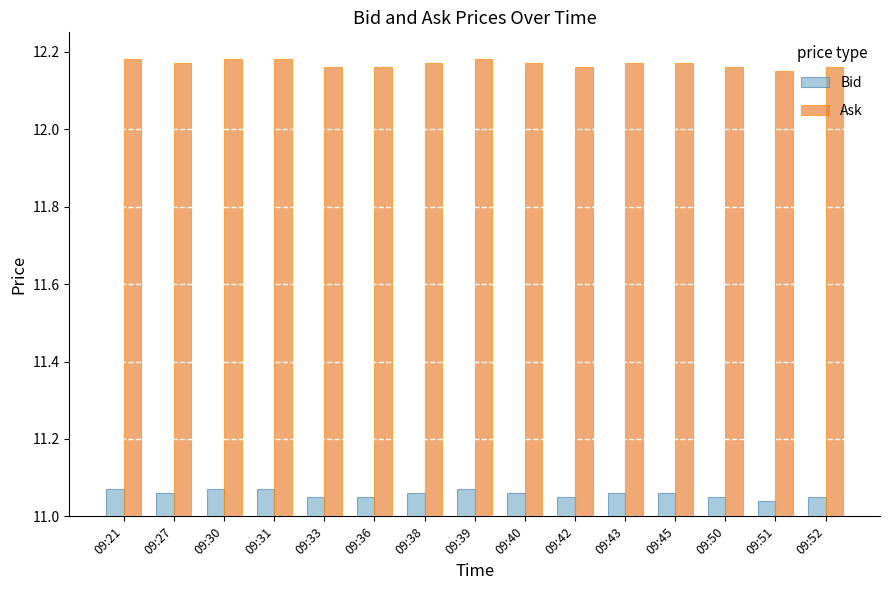

Does the chart contain stacked bars?

No